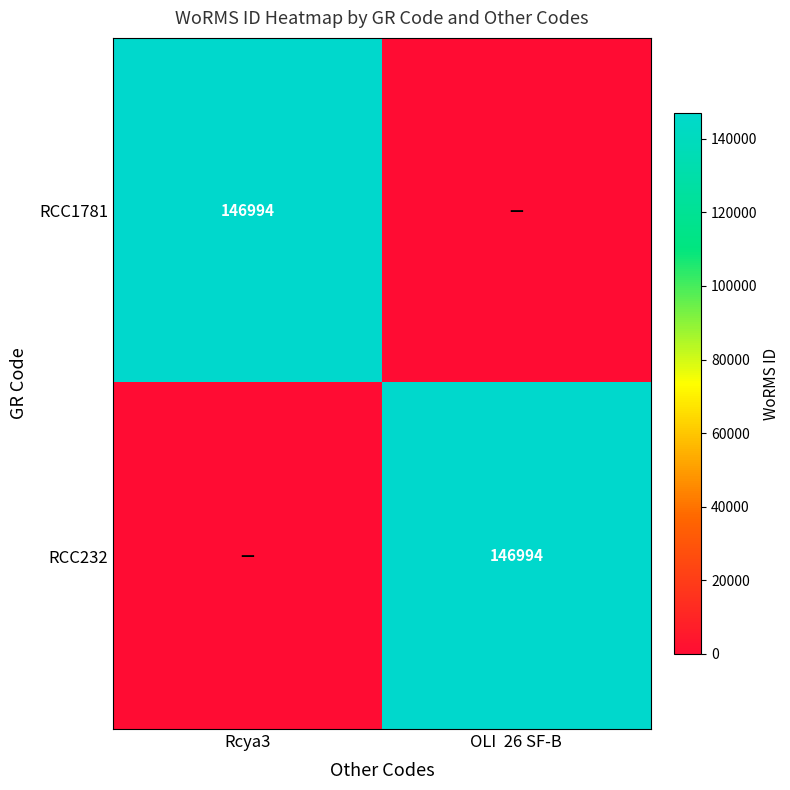

The value of RCC232 at OLI  26 SF-B is 87527. True or false?

False